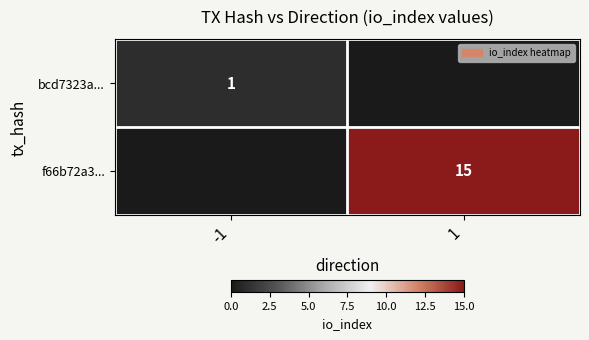

The f66b72a3... series shows 15 at 1. True or false?

True